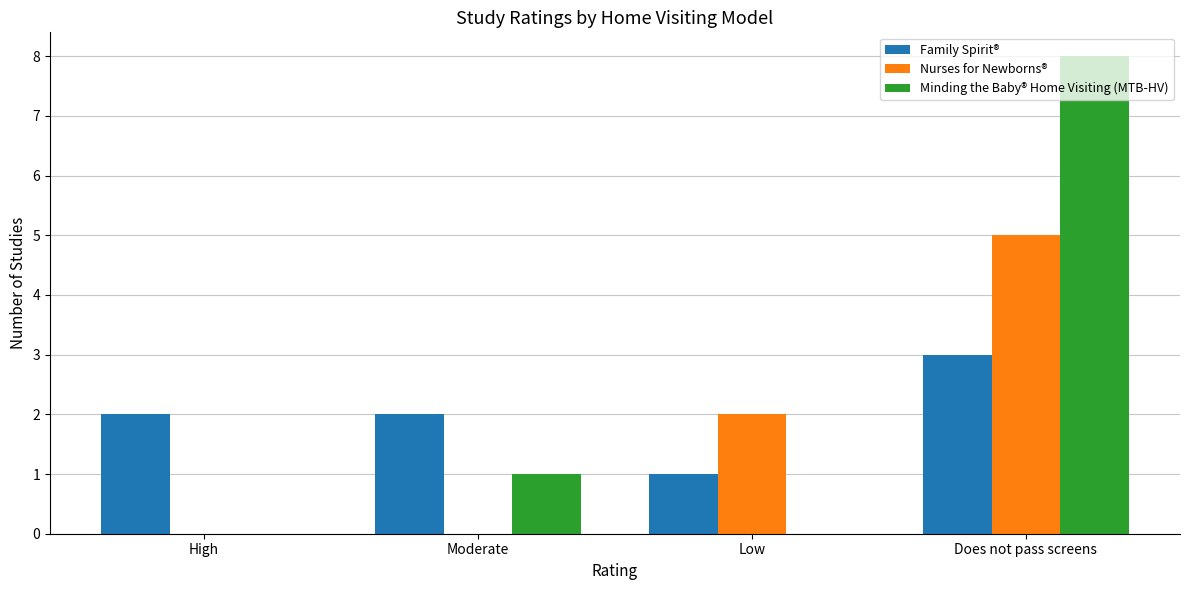

Reading left to right, transcribe all the data shown in this chart.

Family Spirit®: High=2	Moderate=2	Low=1	Does not pass screens=3
Nurses for Newborns®: High=0	Moderate=0	Low=2	Does not pass screens=5
Minding the Baby® Home Visiting (MTB-HV): High=0	Moderate=1	Low=0	Does not pass screens=8